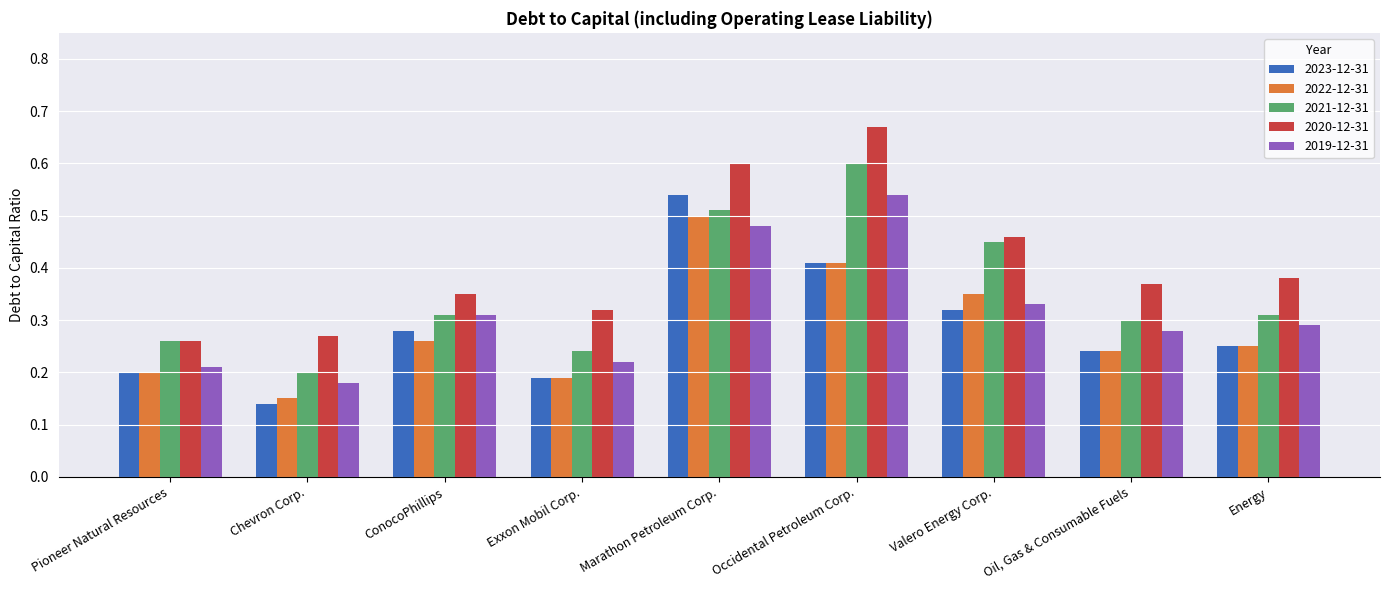

What is the sum of all 2020-12-31 values?

3.7